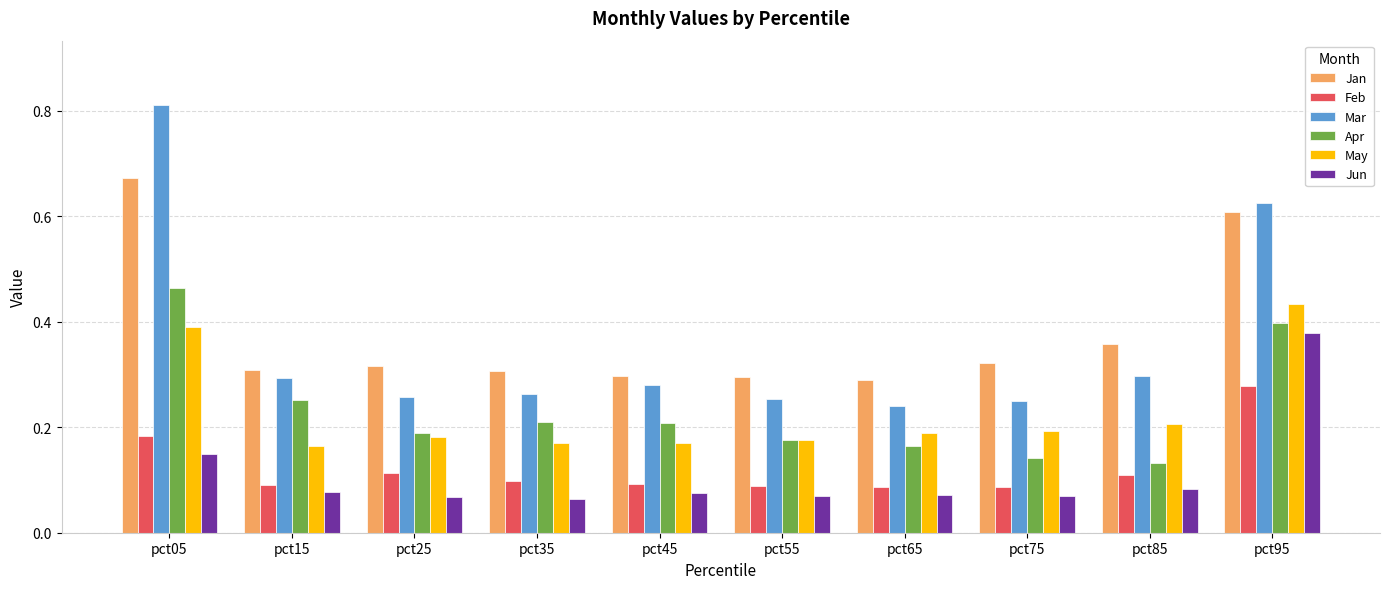

What is the total value across all series at pct35?

1.1